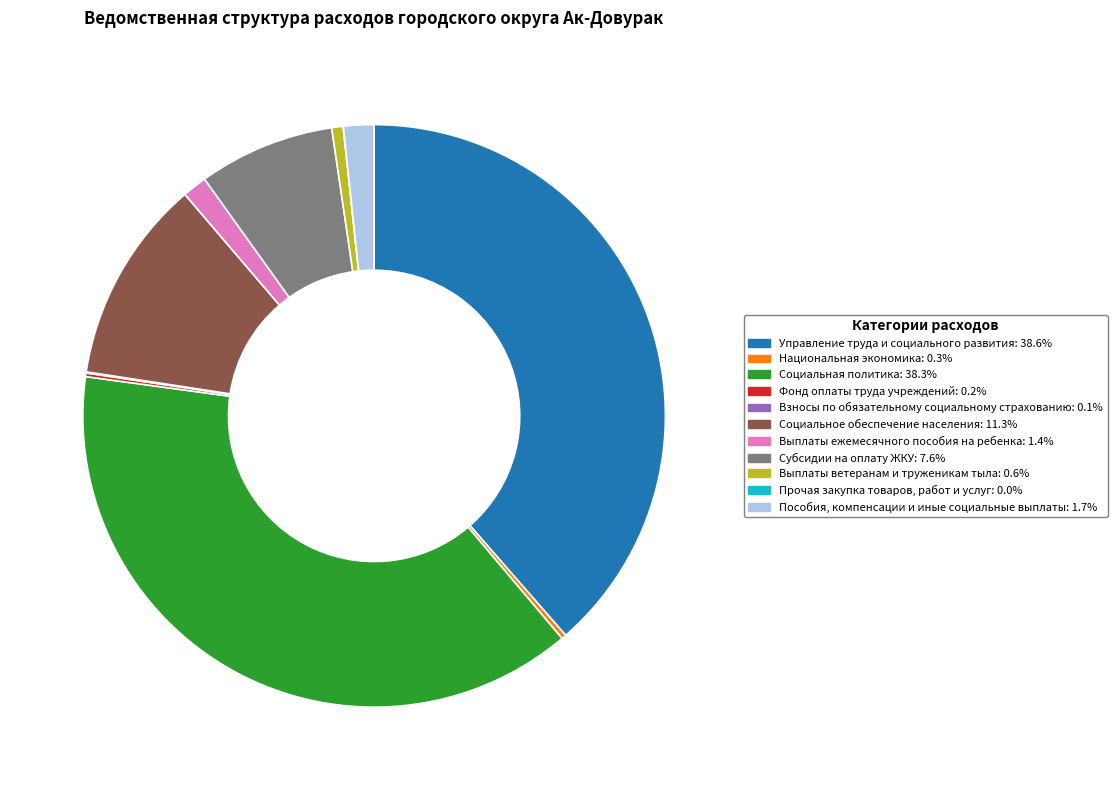

Does any single category account for the majority?

No